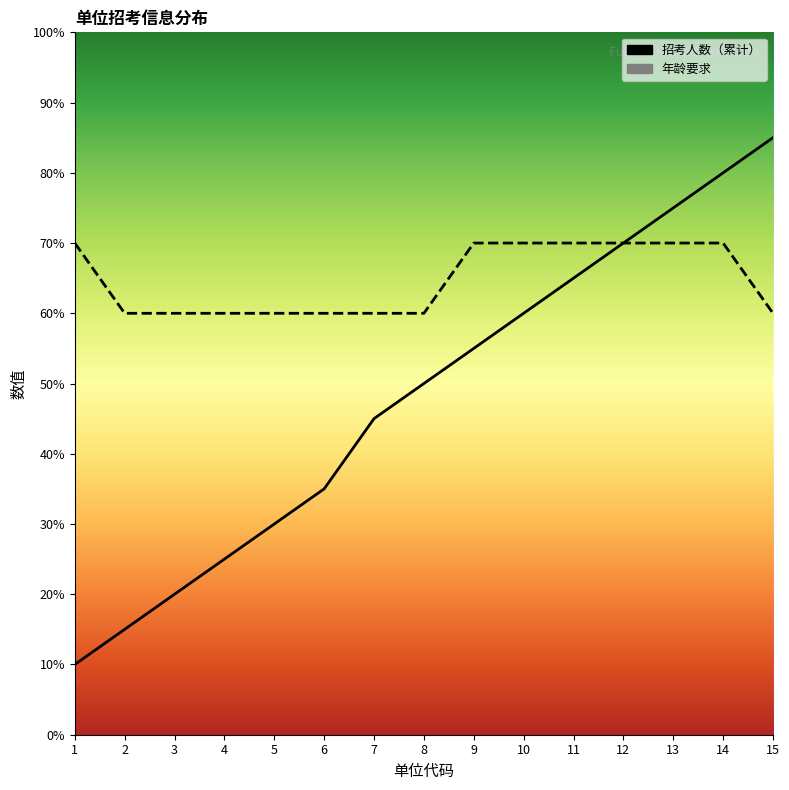

Is the value of 年龄要求 at 11 greater than the value of 招考人数（累计） at 7?

Yes